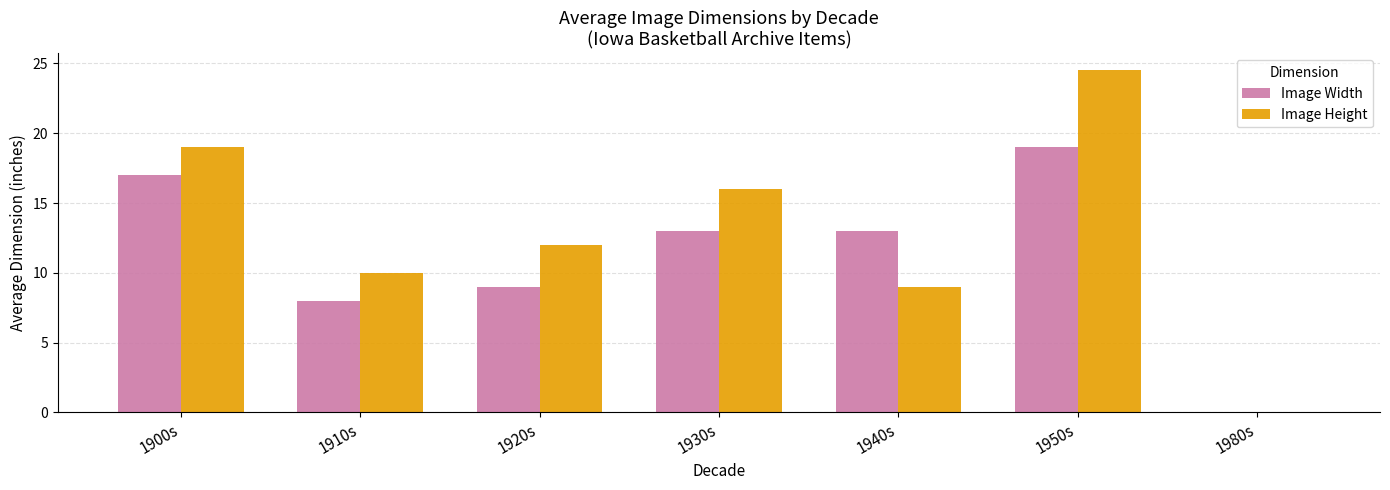

What is the greatest value displayed?

24.5